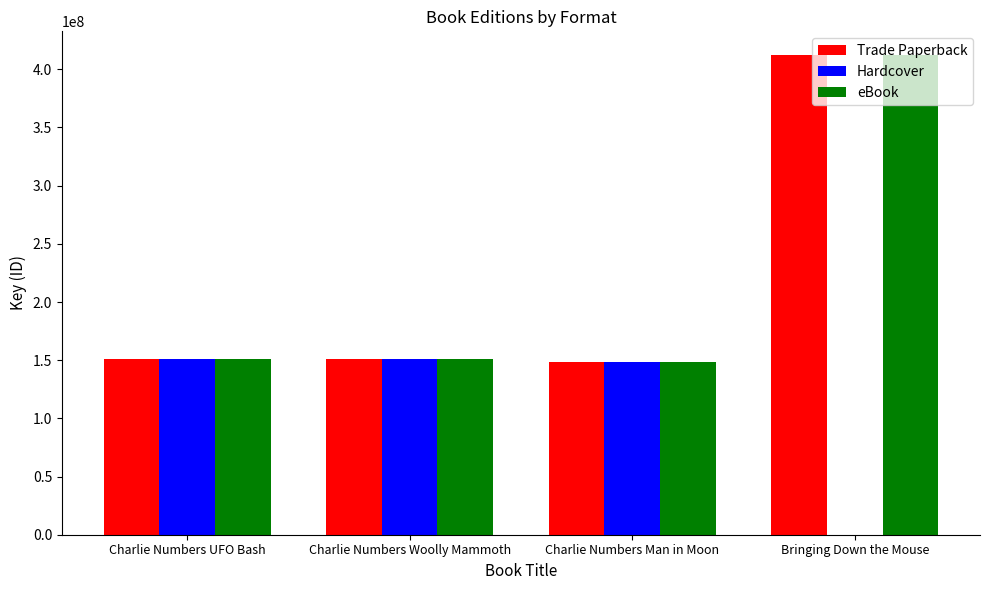

What is the sum of the eBook values at Charlie Numbers Man in Moon and Bringing Down the Mouse?

560472569